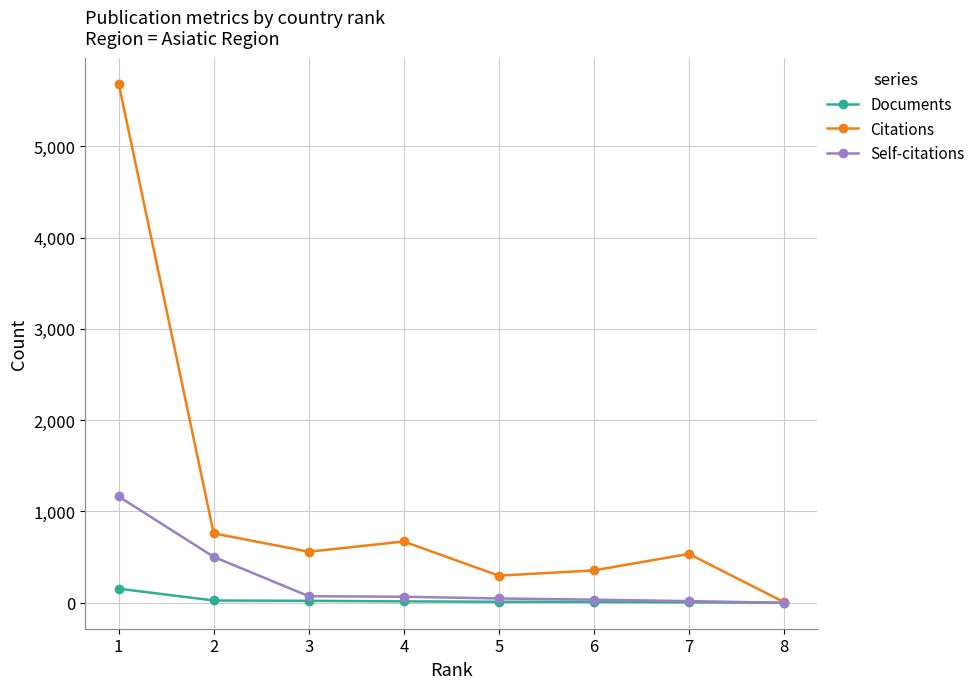

At which label does Citations reach its peak?

1